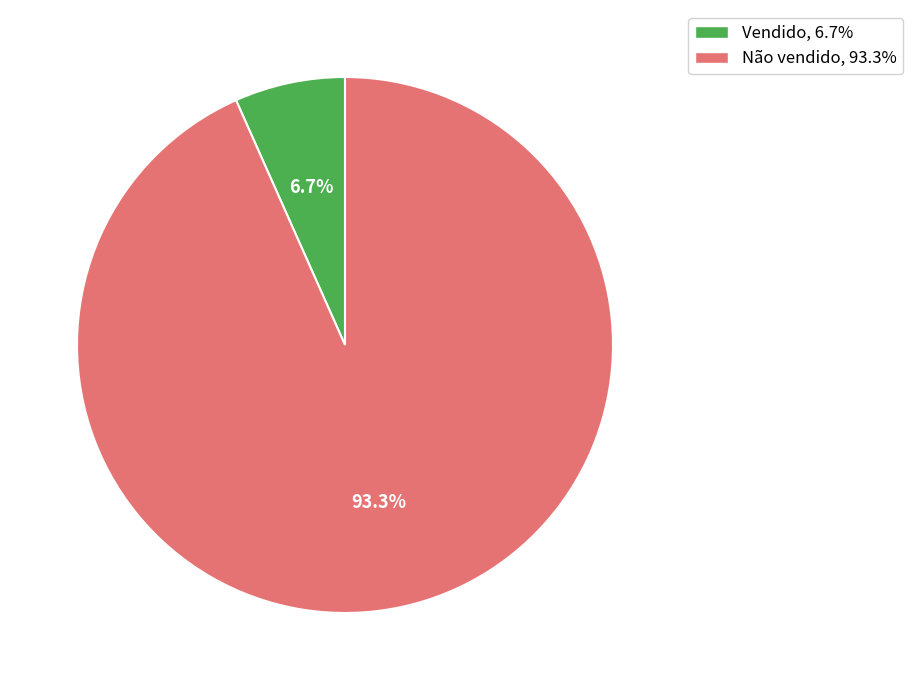

To the nearest percent, what is the combined percentage of Vendido and Não vendido?

100%